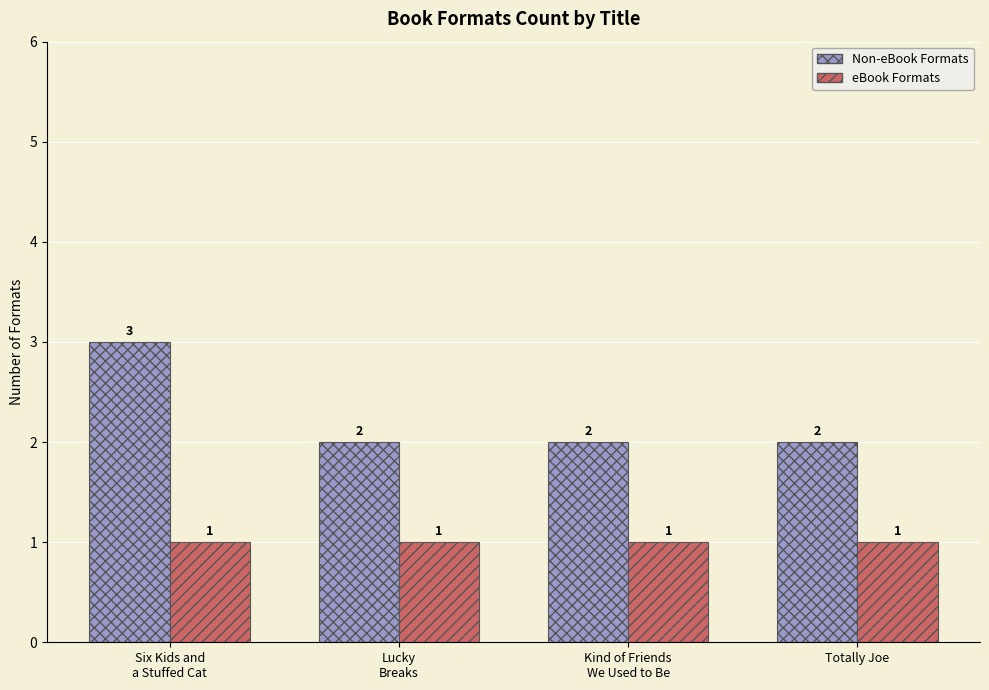

Reading left to right, extract all data points from this chart.

Non-eBook Formats: Six Kids and
a Stuffed Cat=3	Lucky
Breaks=2	Kind of Friends
We Used to Be=2	Totally Joe=2
eBook Formats: Six Kids and
a Stuffed Cat=1	Lucky
Breaks=1	Kind of Friends
We Used to Be=1	Totally Joe=1